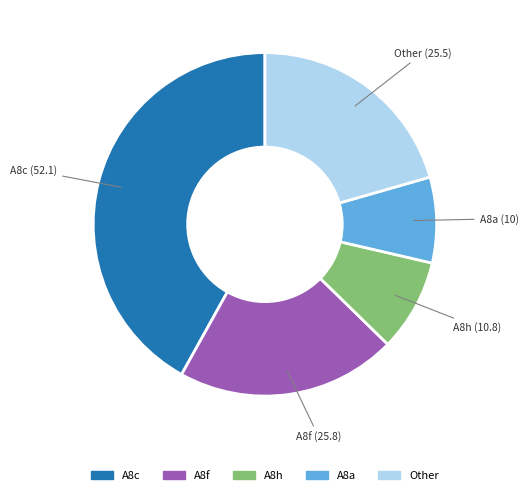

Is there any slice that represents more than half of the pie?

No